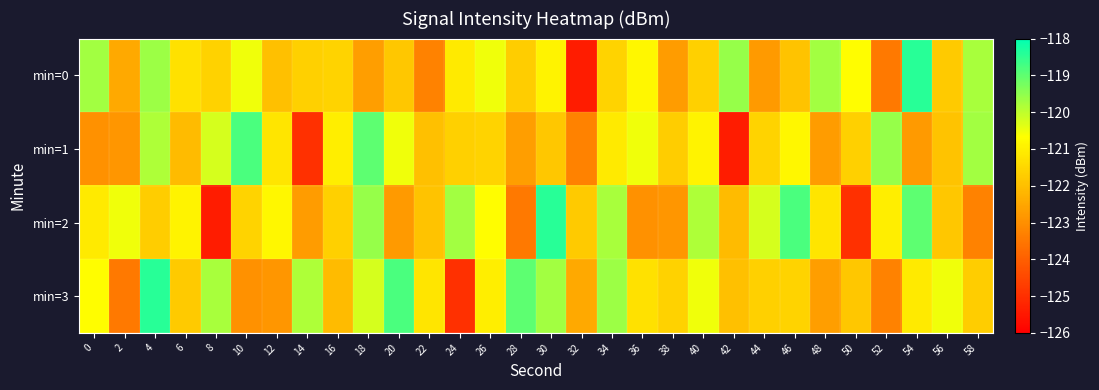

Which category has the highest value across all series?

54